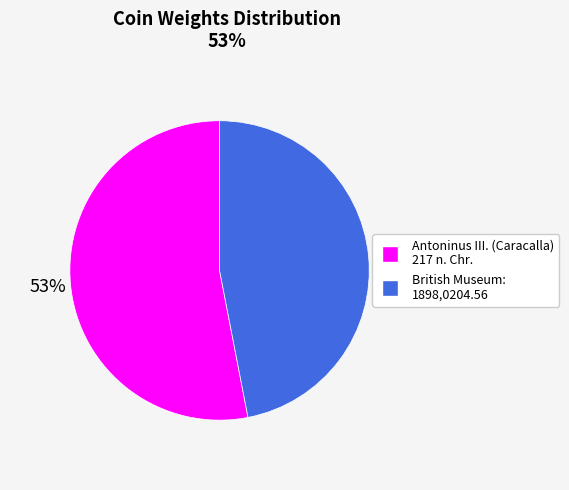

Does any single category account for the majority?

Yes